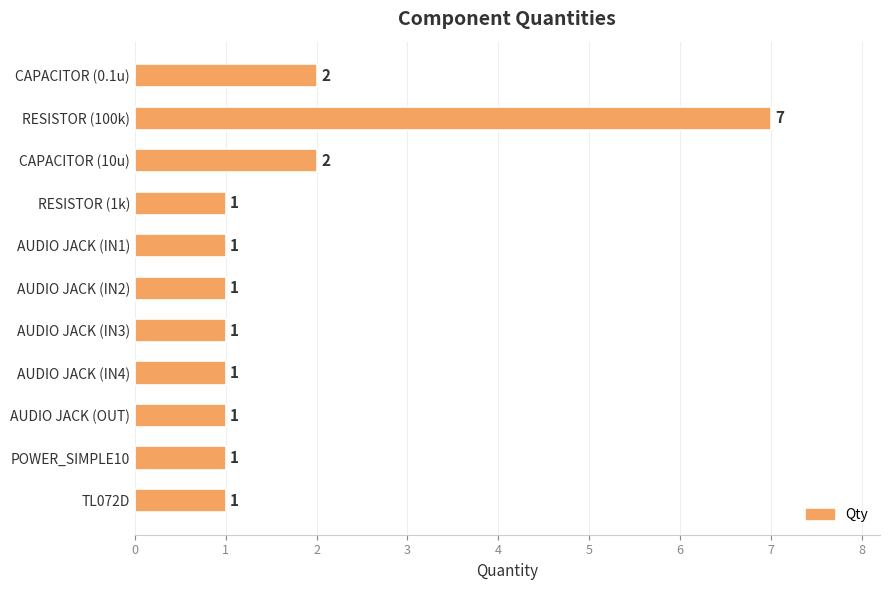

Reading top to bottom, extract all data points from this chart.

2	7	2	1	1	1	1	1	1	1	1